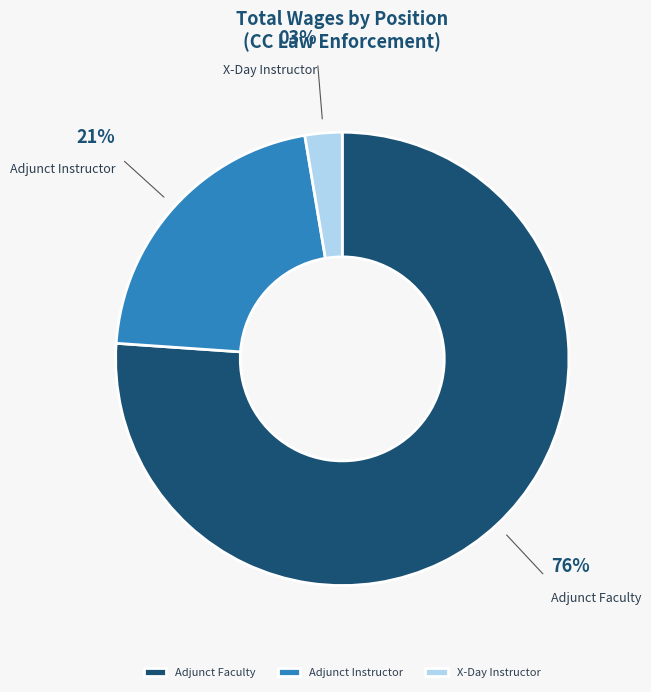

True or false: Adjunct Faculty accounts for 88% of the total.

False